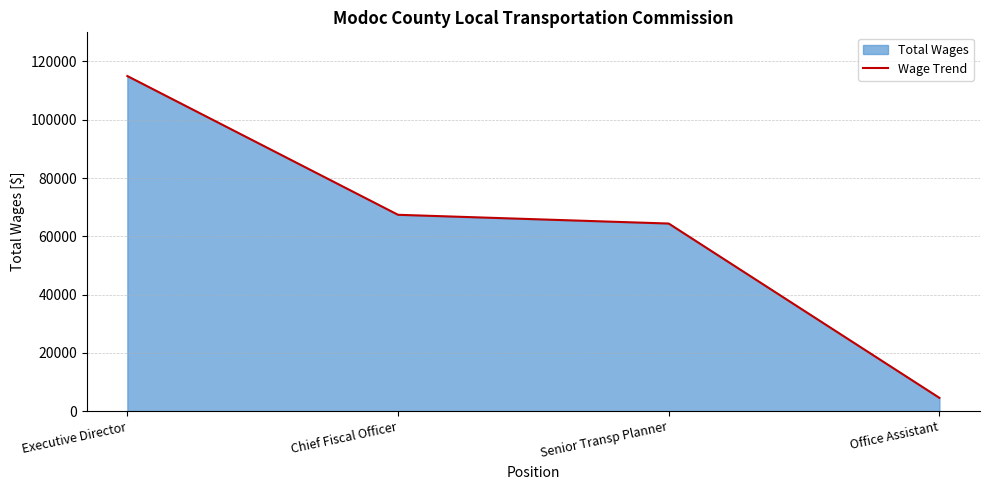

What is the minimum value shown in the chart?

4560